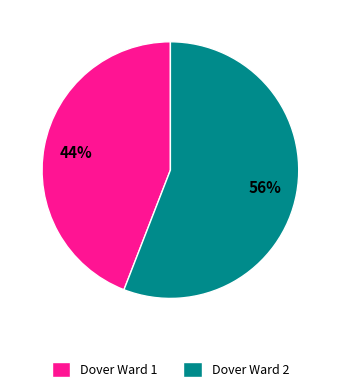

Combined, do Dover Ward 1 and Dover Ward 2 account for over 50%?

Yes